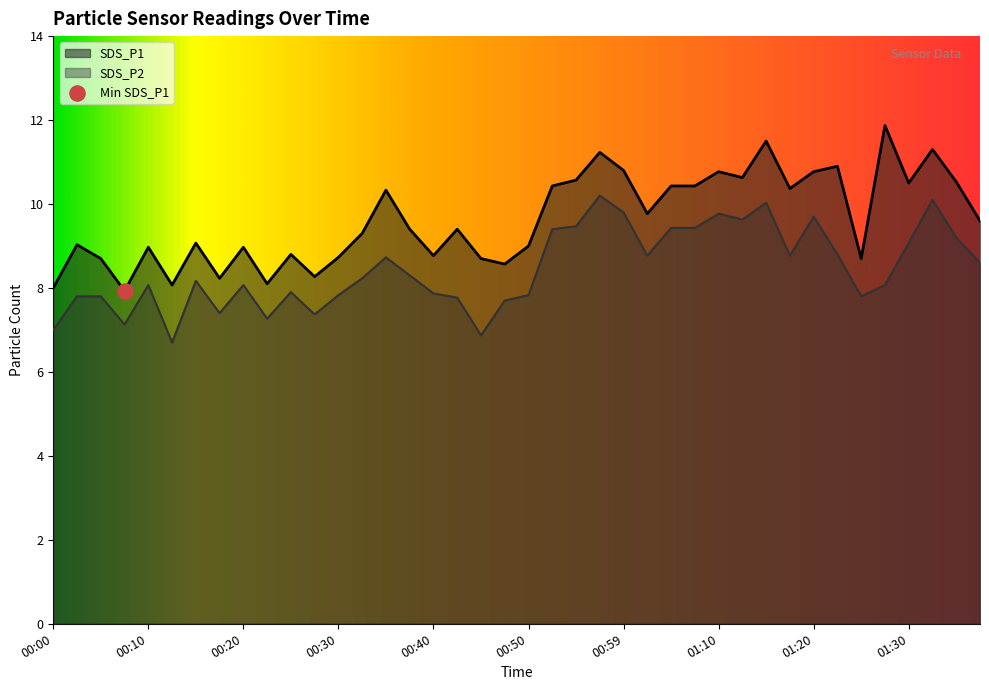

What are all the series names shown in the legend?

SDS_P1, SDS_P2